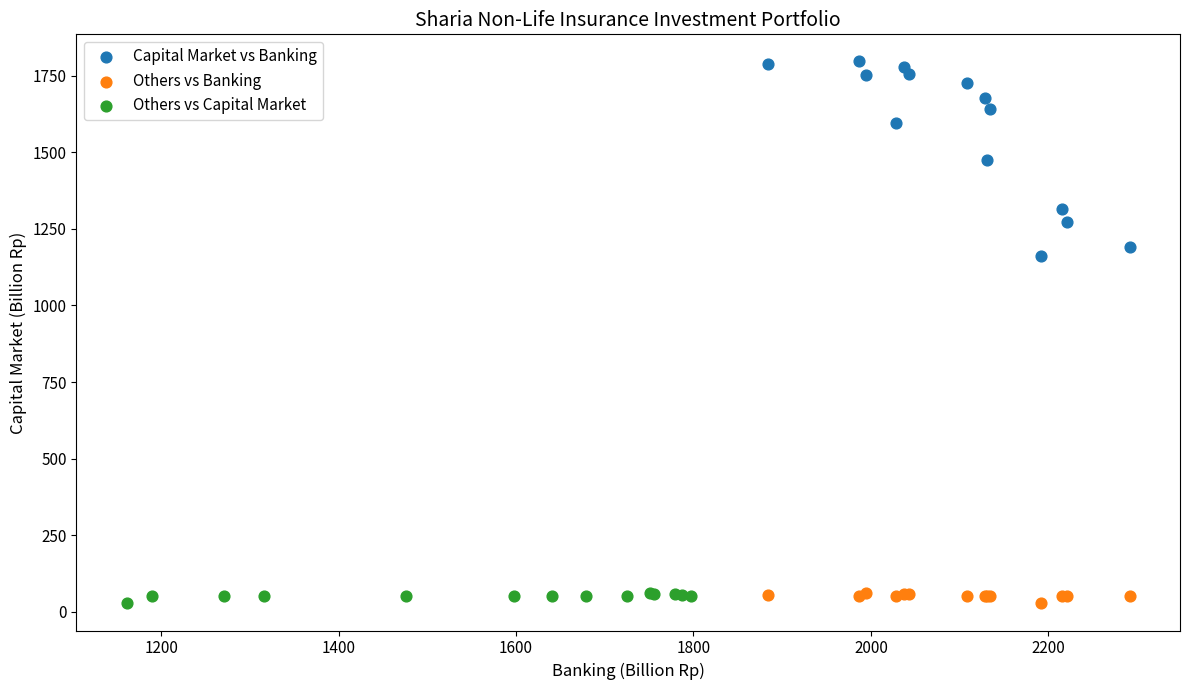

Which series has the largest Y range (max minus min)?

Capital Market vs Banking